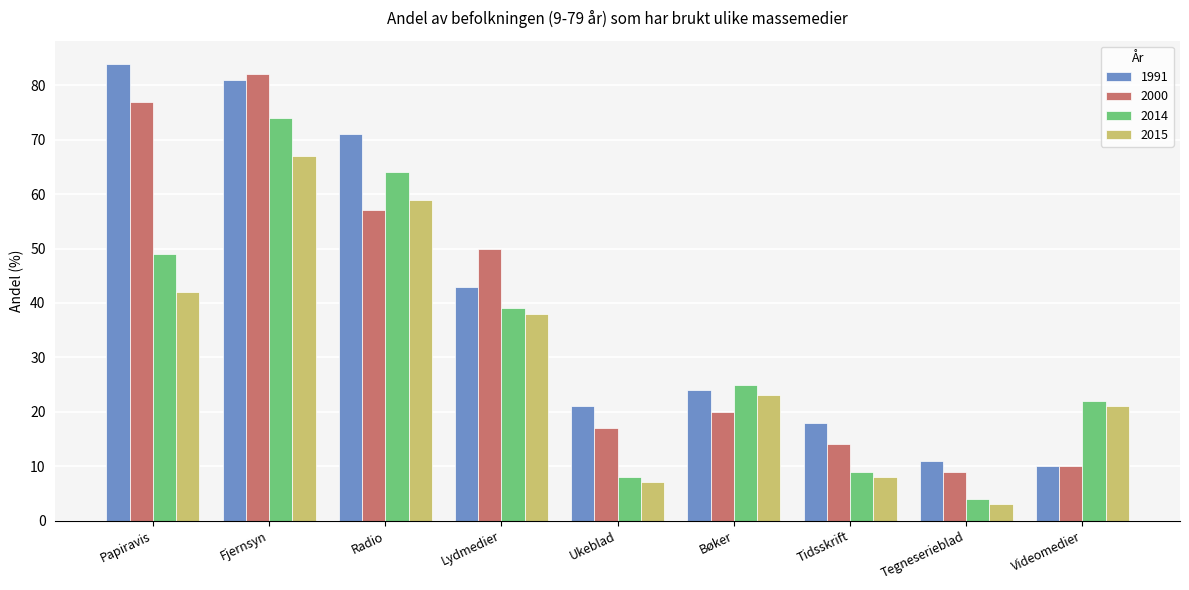

Reading left to right, transcribe all the data shown in this chart.

1991: Papiravis=84	Fjernsyn=81	Radio=71	Lydmedier=43	Ukeblad=21	Bøker=24	Tidsskrift=18	Tegneserieblad=11	Videomedier=10
2000: Papiravis=77	Fjernsyn=82	Radio=57	Lydmedier=50	Ukeblad=17	Bøker=20	Tidsskrift=14	Tegneserieblad=9	Videomedier=10
2014: Papiravis=49	Fjernsyn=74	Radio=64	Lydmedier=39	Ukeblad=8	Bøker=25	Tidsskrift=9	Tegneserieblad=4	Videomedier=22
2015: Papiravis=42	Fjernsyn=67	Radio=59	Lydmedier=38	Ukeblad=7	Bøker=23	Tidsskrift=8	Tegneserieblad=3	Videomedier=21